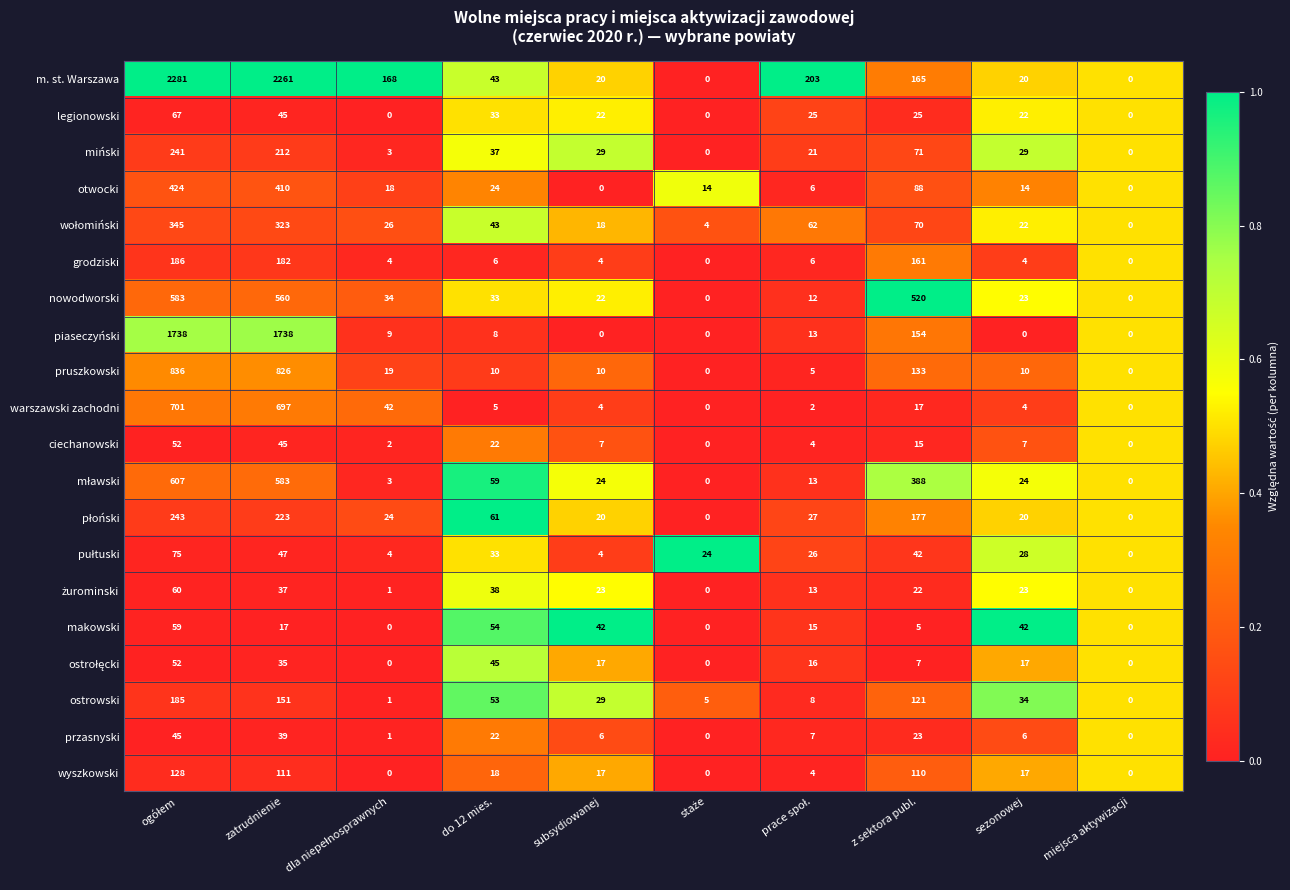

Which series has the widest spread of values?

m. st. Warszawa